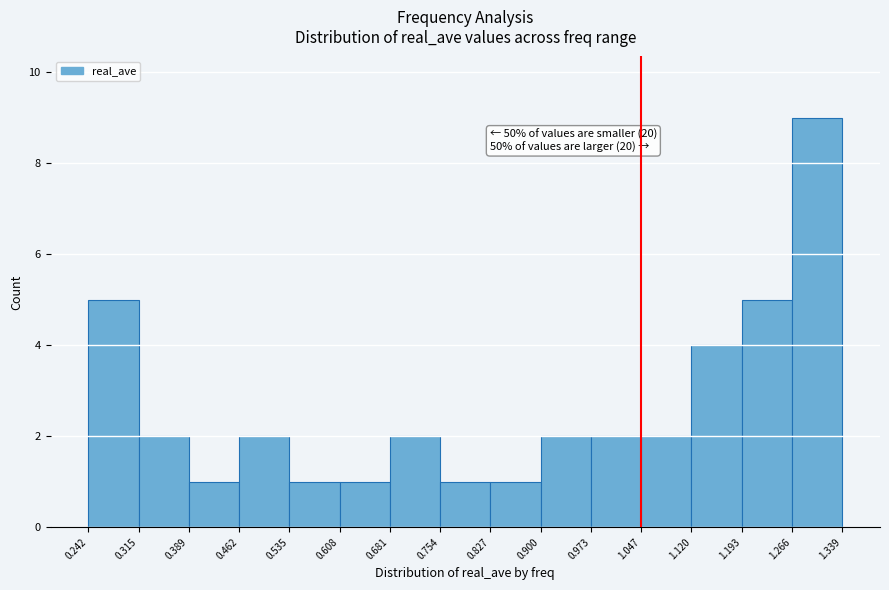

Which range on the x-axis has the tallest bar?

1.266 to 1.339